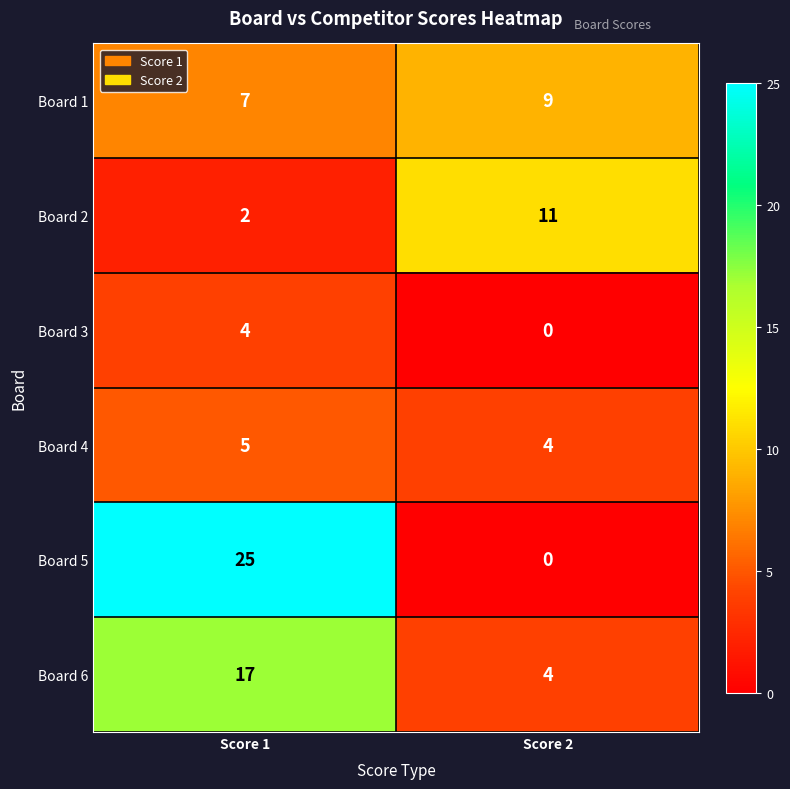

What is the difference between the Board 6 values at Score 2 and Score 1?

13